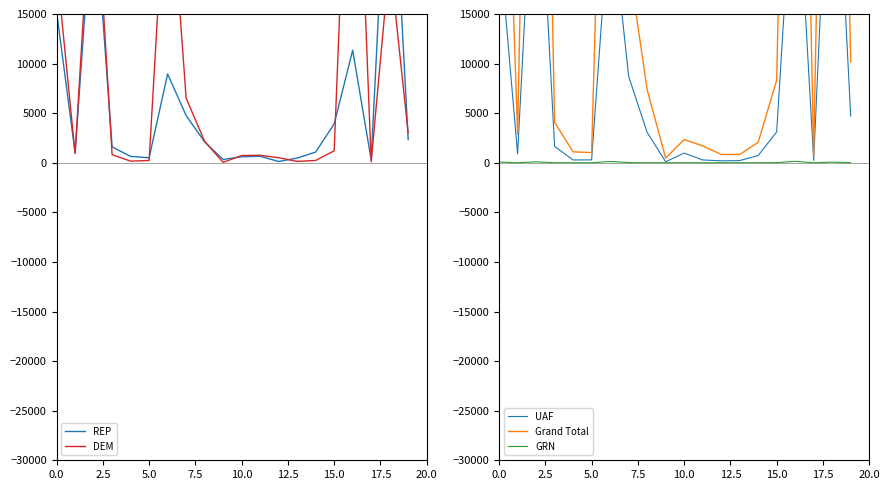

What is the spread (max minus min) of values at 2.5?

2865